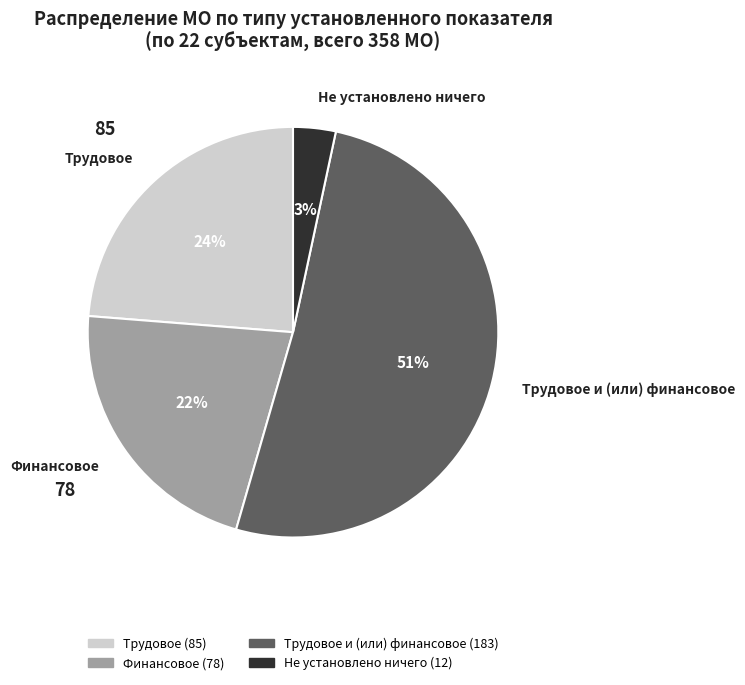

True or false: Финансовое accounts for 22% of the total.

True